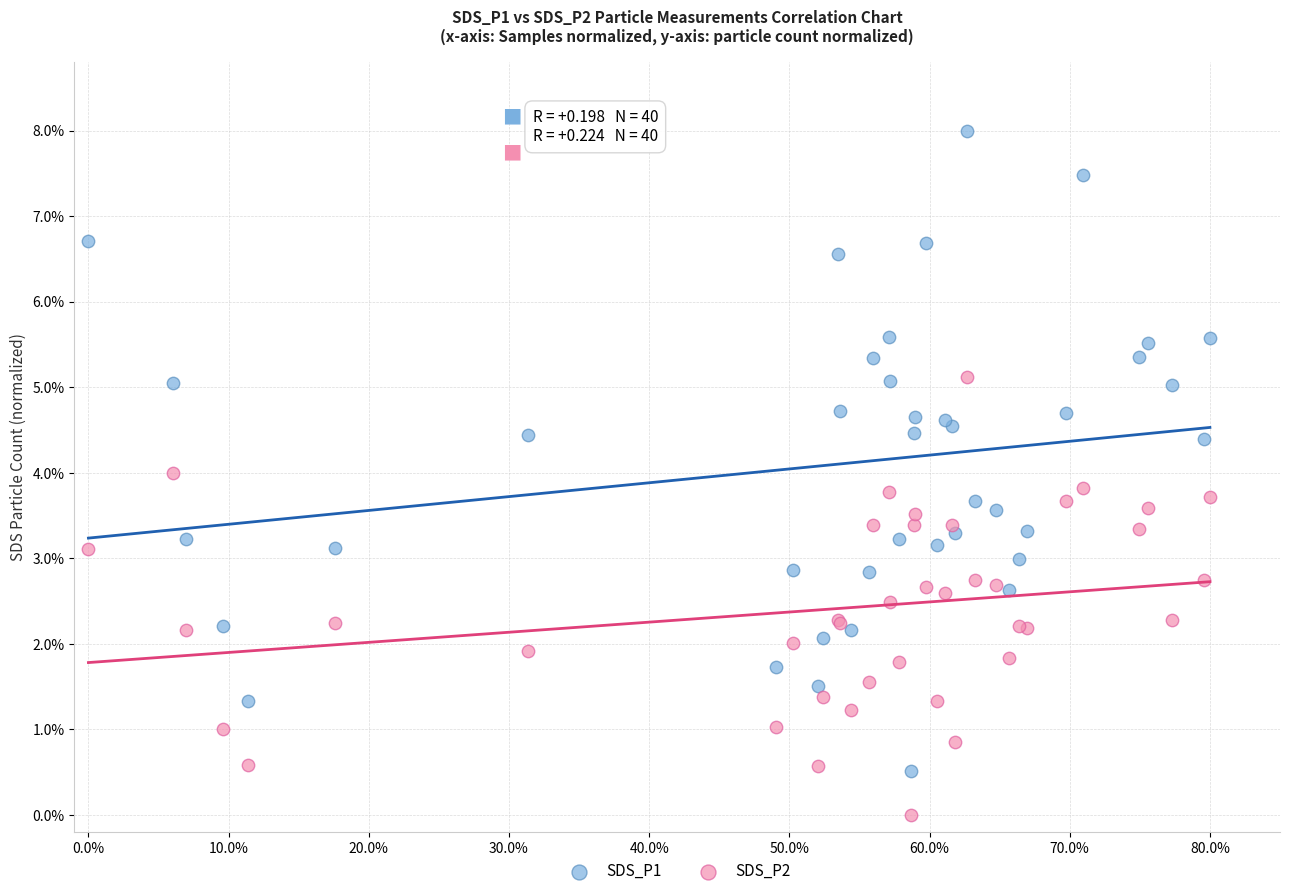

What are all the series names shown in the legend?

SDS_P1, SDS_P2